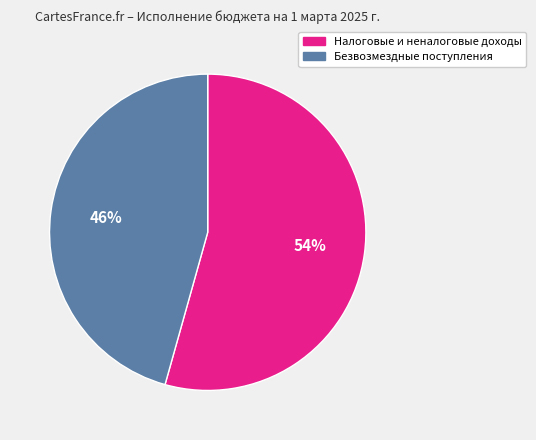

What is the smallest slice in the pie chart?

Безвозмездные поступления